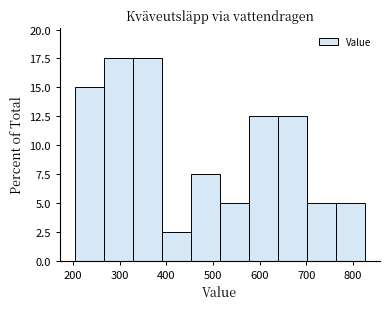

Reading left to right, transcribe this chart: for each bar, give the range it covers on the x-axis and its height. Neither the bar edges nor the heights are printed on the chart, so give them approximately, as read against the axes.

200 to 270: 15.0
270 to 330: 17.5
330 to 390: 17.5
390 to 450: 2.5
450 to 520: 7.5
520 to 580: 5.0
580 to 640: 12.5
640 to 700: 12.5
700 to 760: 5.0
760 to 830: 5.0